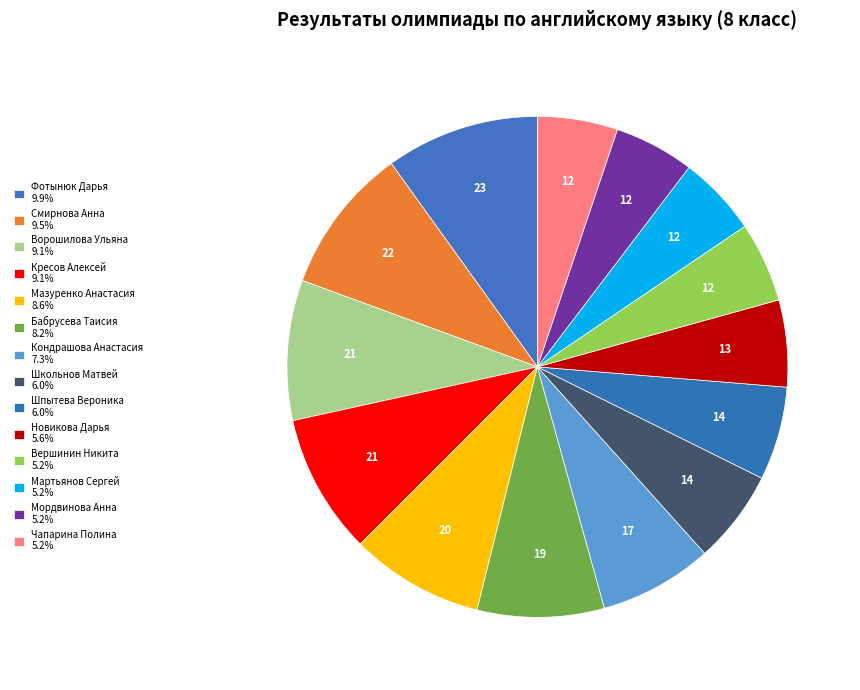

Count the number of slices in the pie.

14